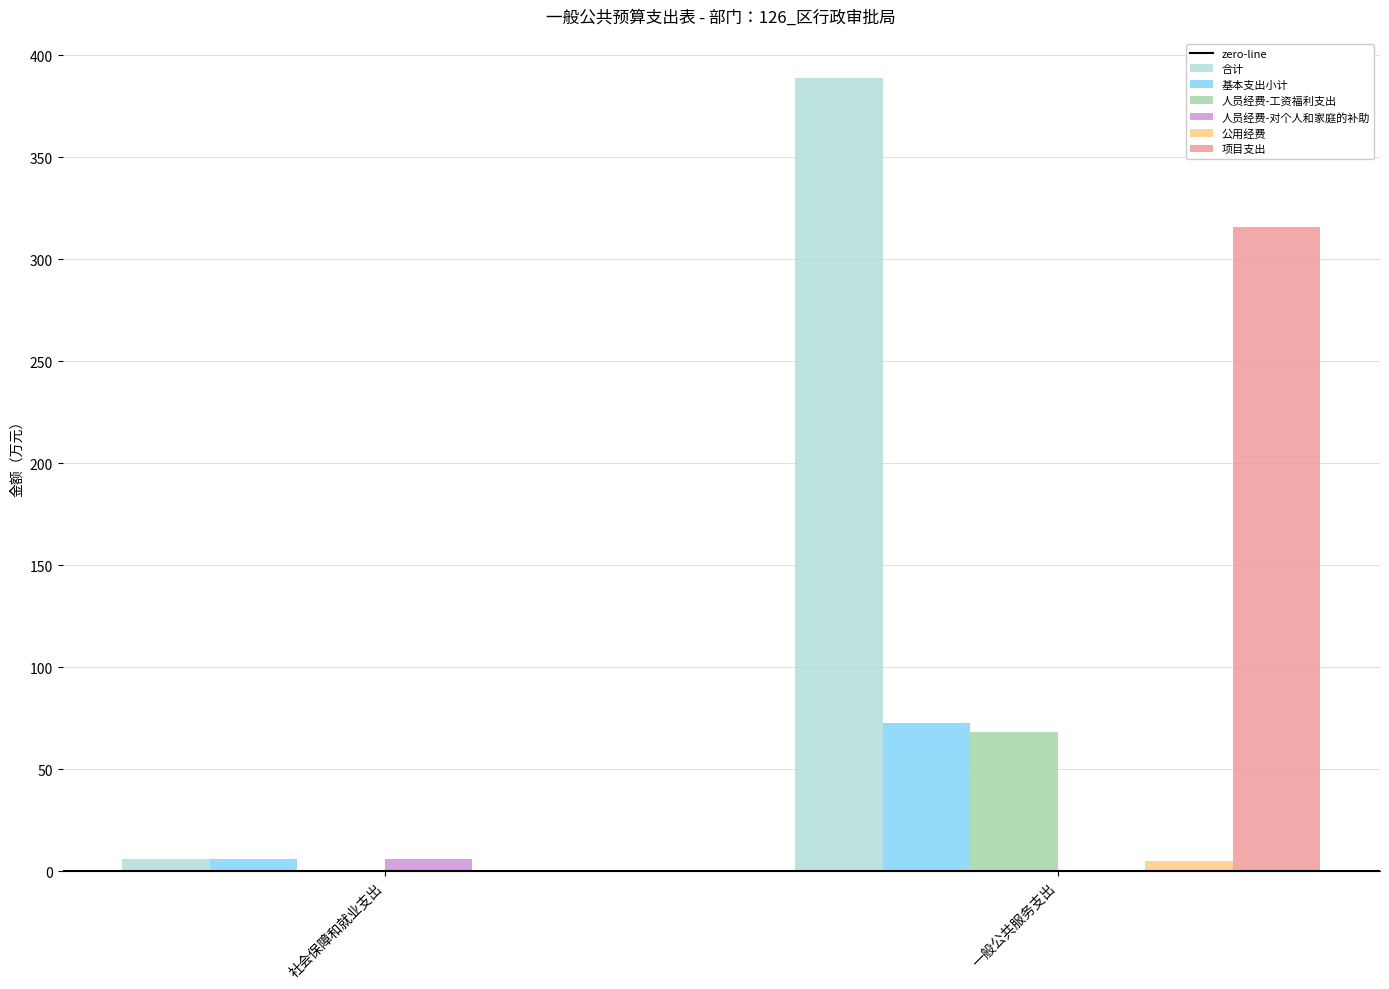

What is the spread (max minus min) of values at 一般公共服务支出?

388.7